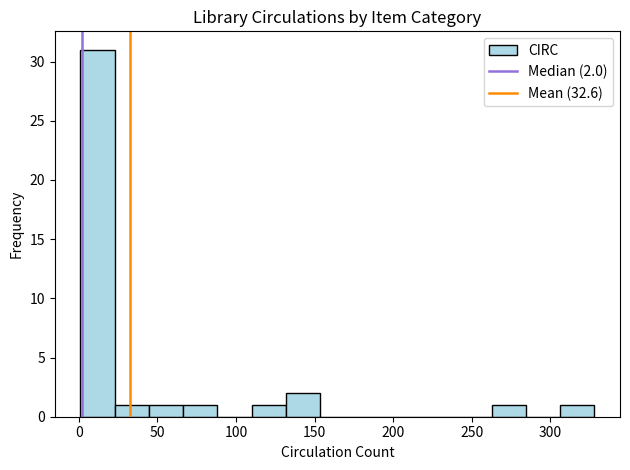

Over which range of the x-axis is the bar tallest?

0 to 25